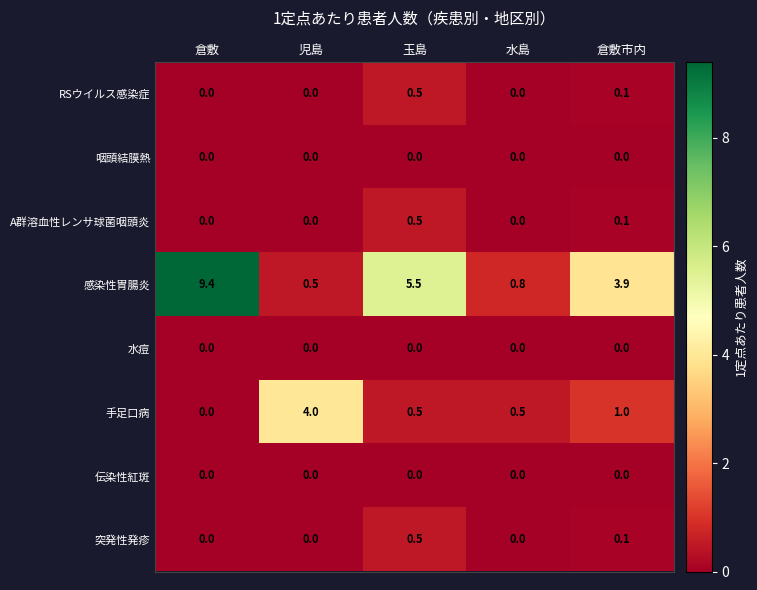

What is the sum of the 感染性胃腸炎 values at 倉敷 and 水島?

10.2